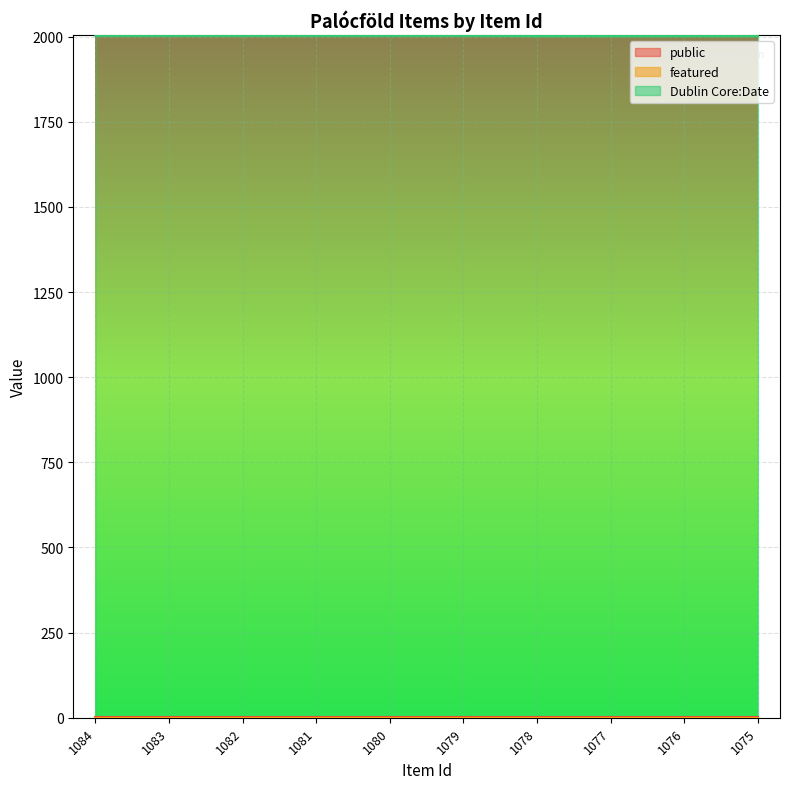

True or false: featured and Dublin Core:Date intersect in this chart.

False